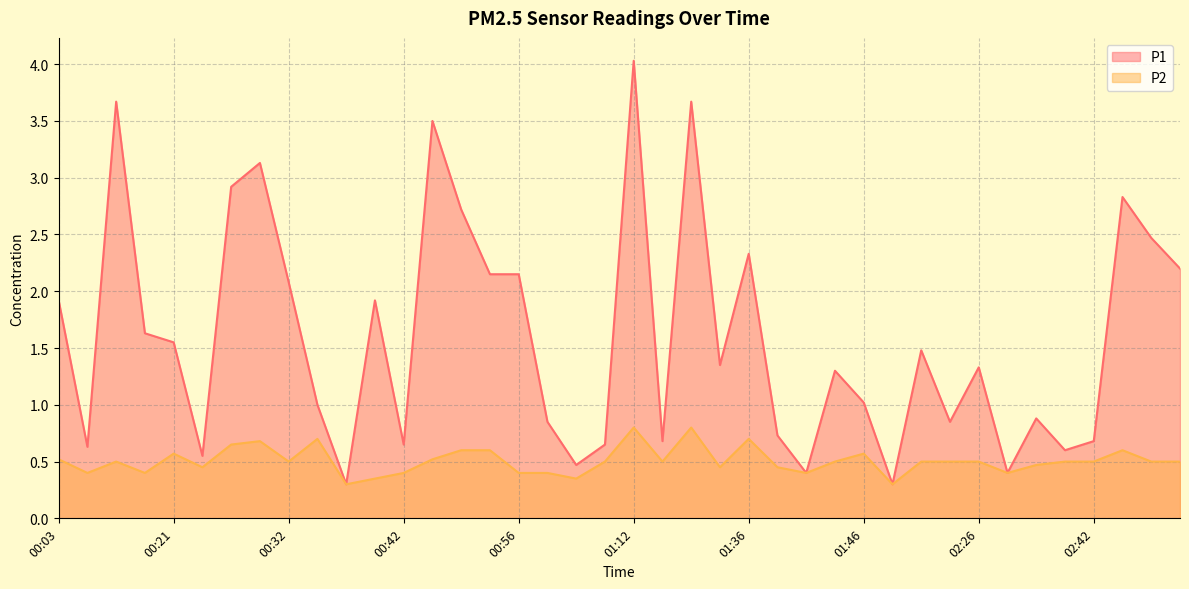

True or false: P1 and P2 intersect in this chart.

False